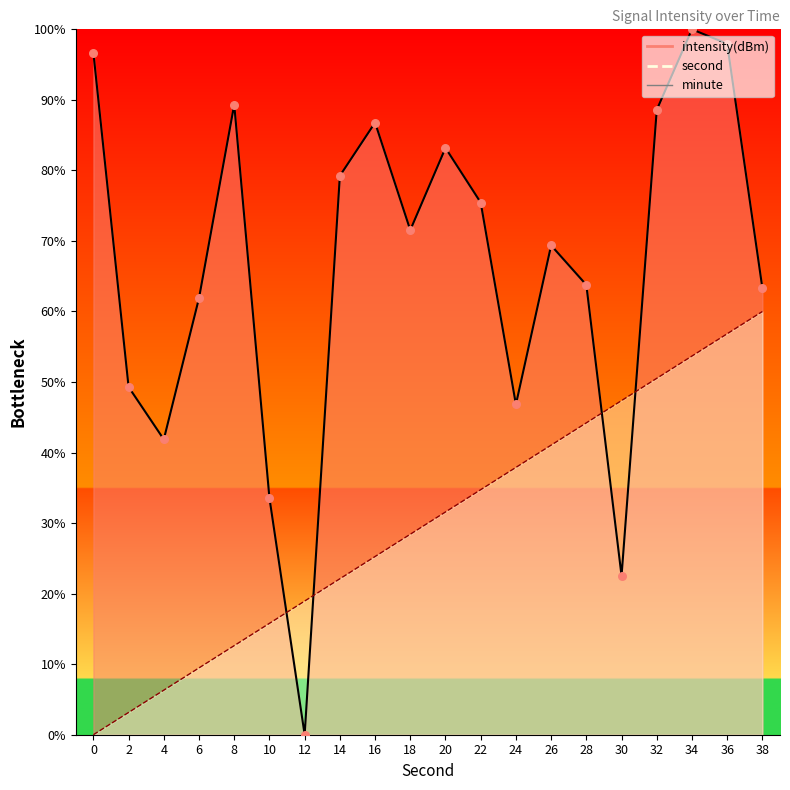

Is the value of second at 28 greater than the value of intensity(dBm) at 20?

No